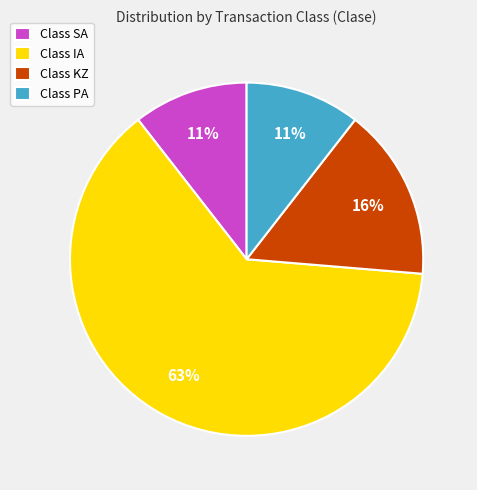

True or false: Class PA accounts for 1% of the total.

False